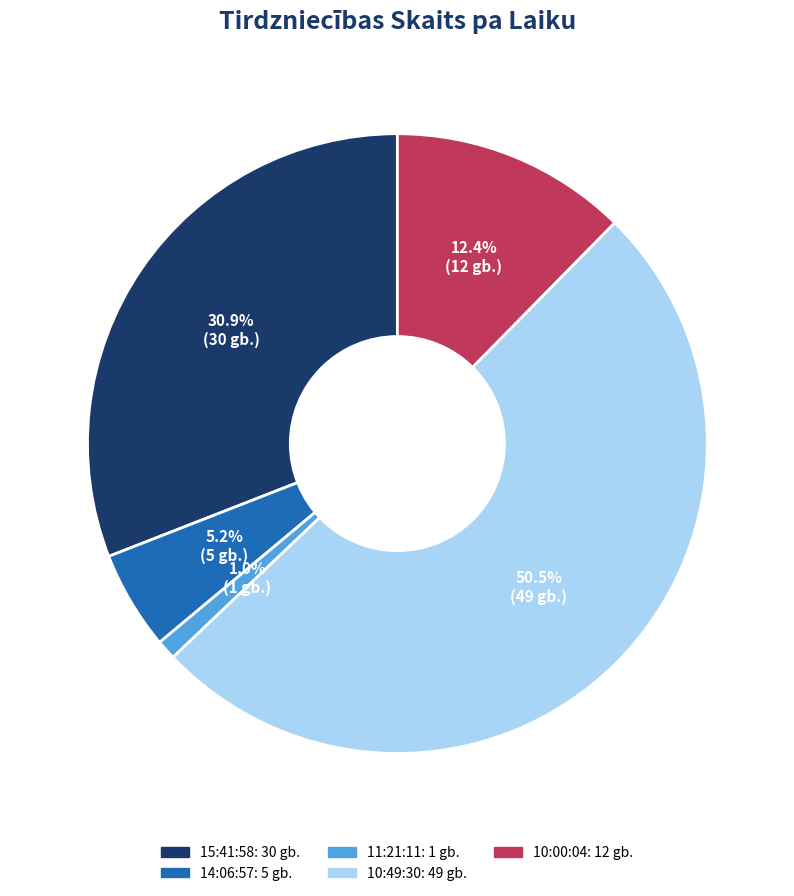

Count the number of slices in the pie.

5